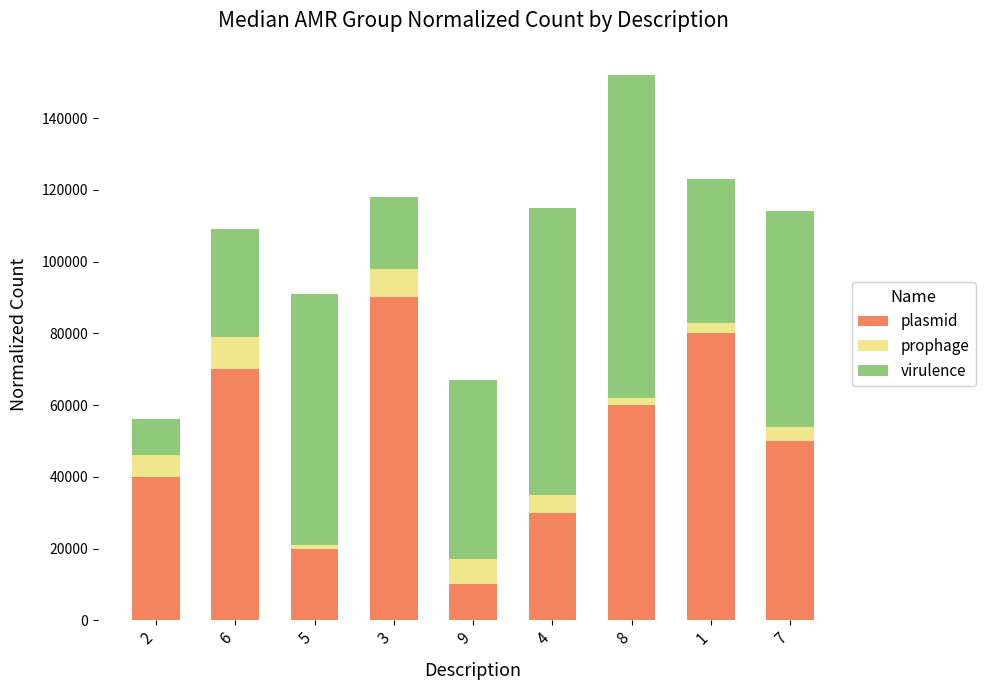

What is the difference between the maximum and second lowest values in the plasmid series?

70000